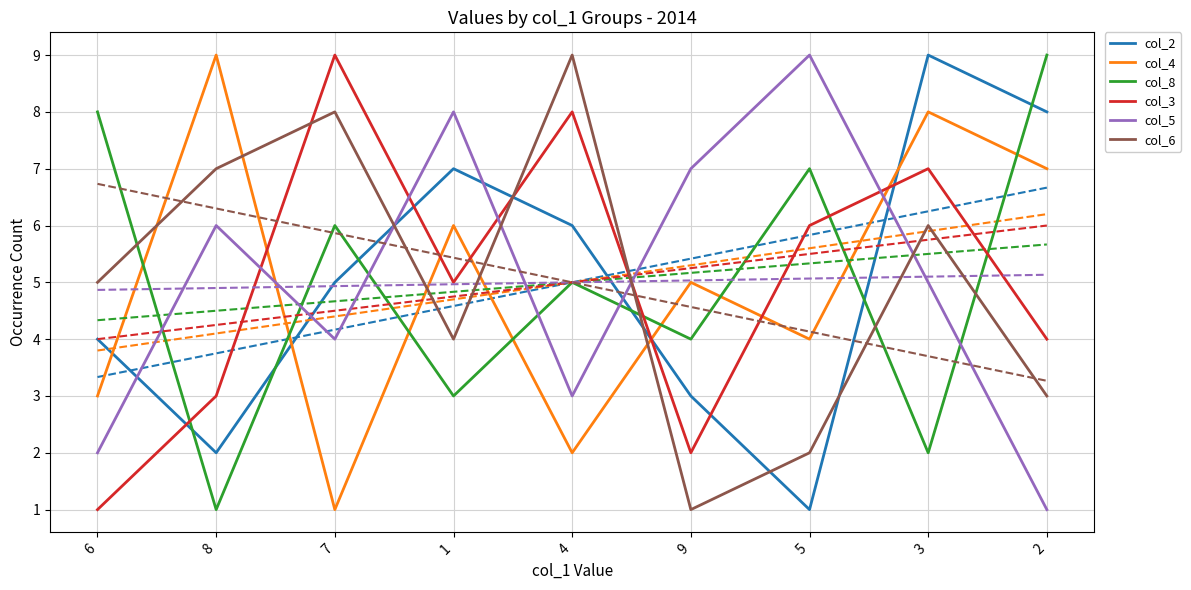

Which series has the widest spread of values?

col_2